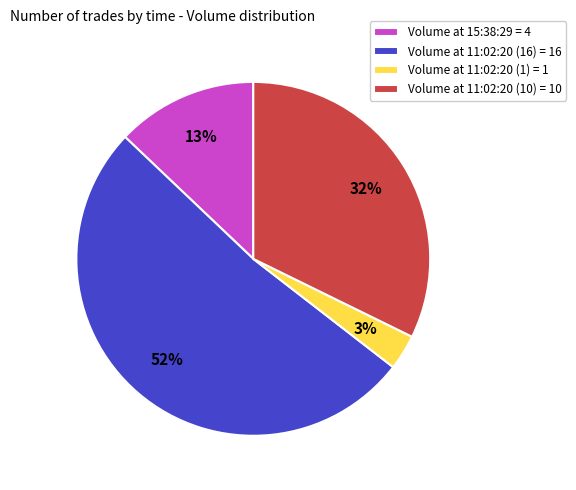

To the nearest percent, what is the difference between the Volume at 11:02:20 (1) = 1 and Volume at 15:38:29 = 4 slice percentages?

10%